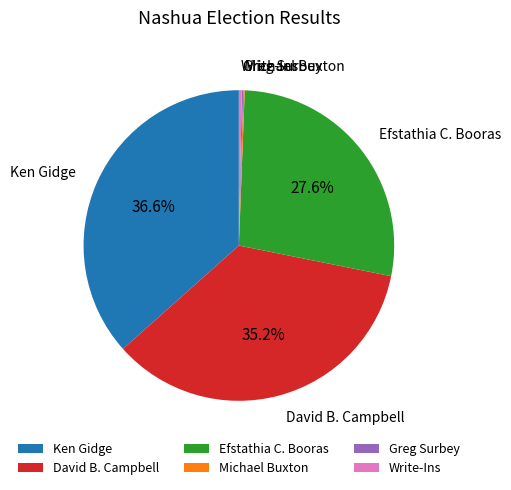

Which slice is the largest?

Ken Gidge